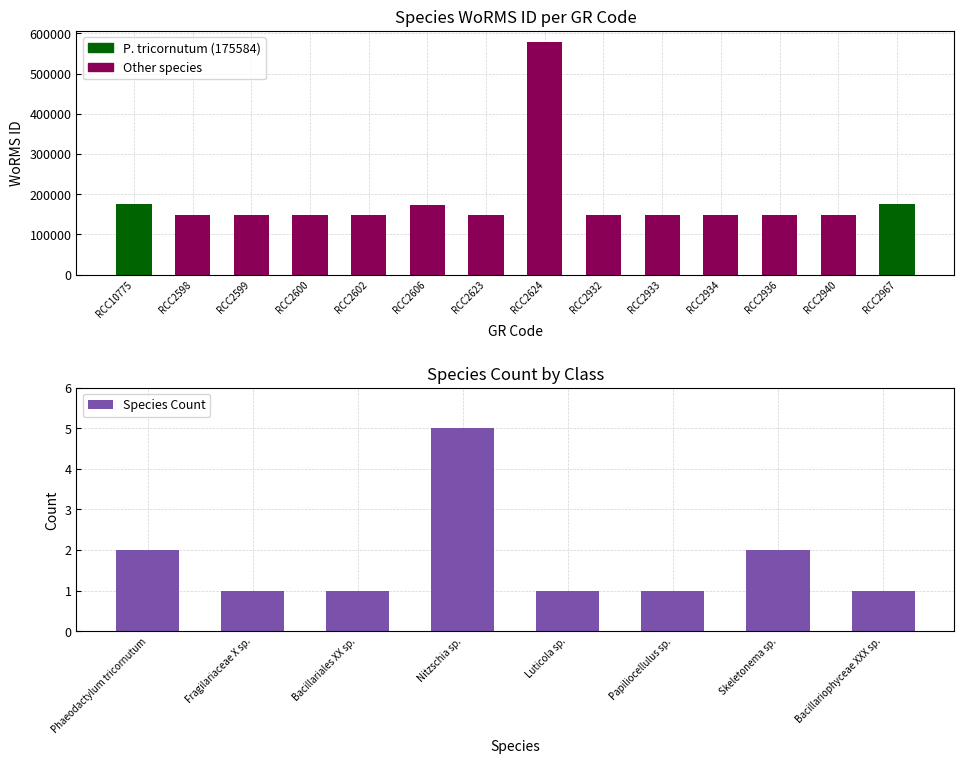

What is the label of the 10th bar from the right?

RCC2602